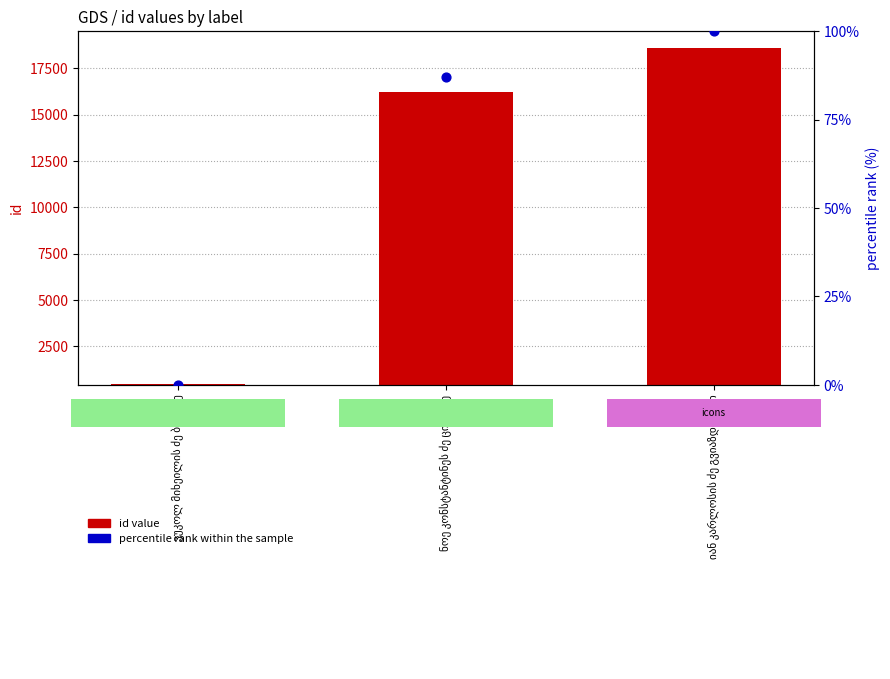

Which series reaches the maximum Y coordinate?

id value